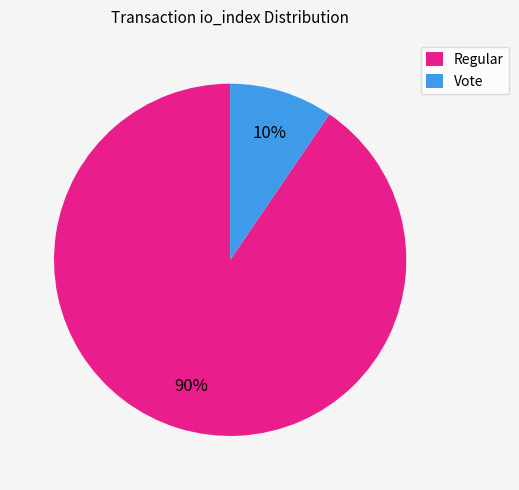

What is the largest slice in the pie chart?

Regular